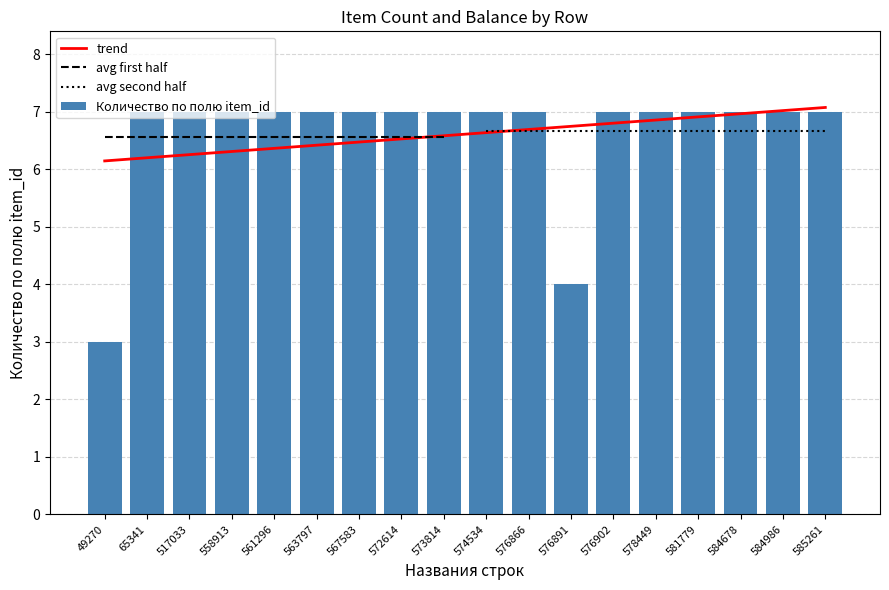

What is the difference between the maximum and minimum values in the trend series?

0.9